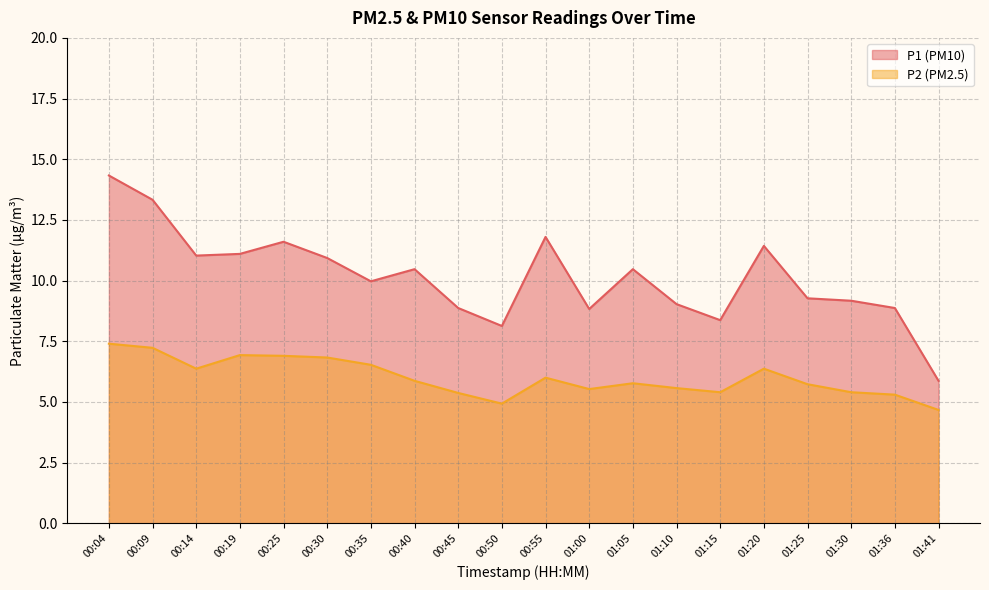

Where is the first local maximum for P1?

00:25